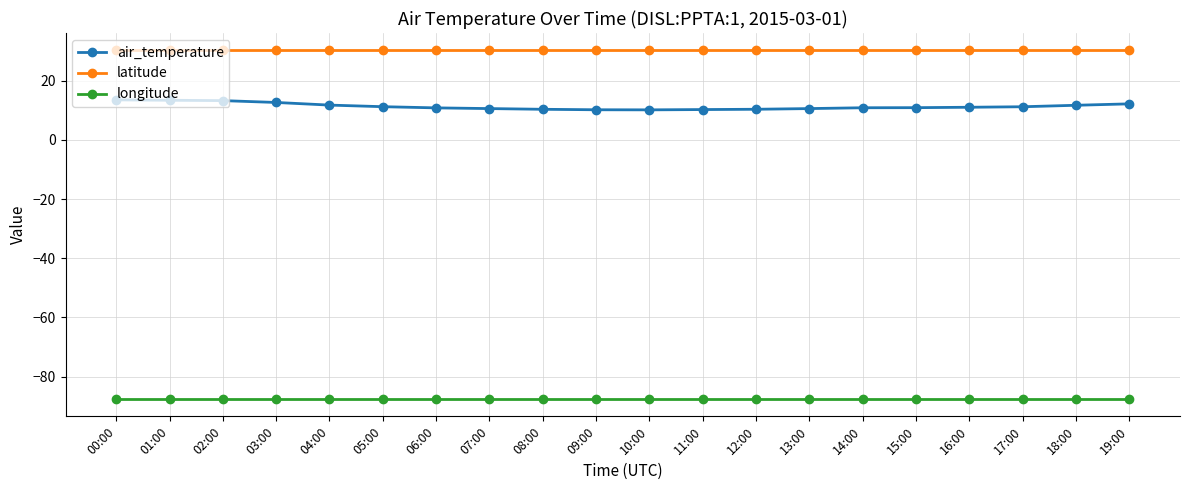

Count the number of categories in the chart.

20